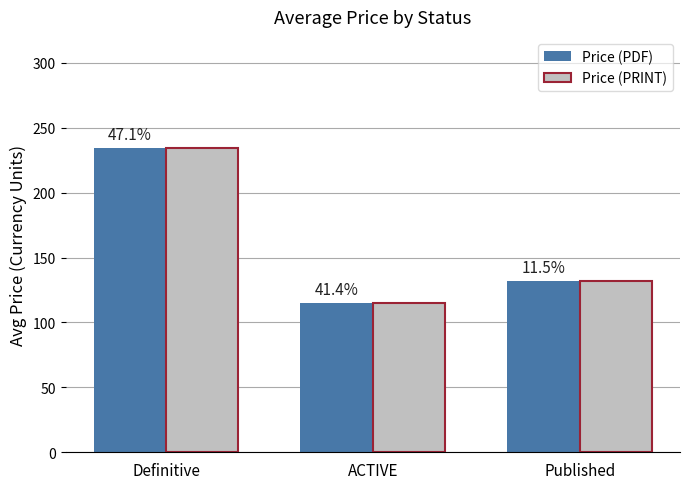

What is the minimum value shown in the chart?

115.0